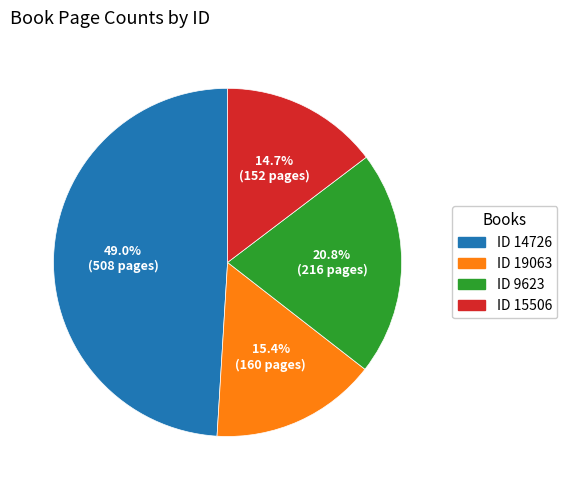

Rank the categories by value from lowest to highest.

ID 15506, ID 19063, ID 9623, ID 14726